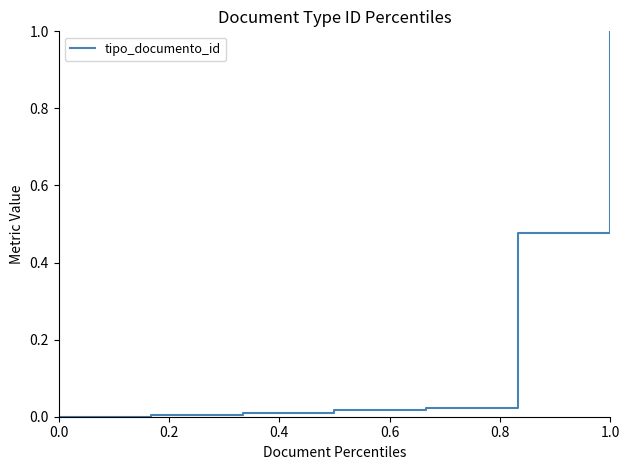

What is the maximum value shown in the chart?

1.0